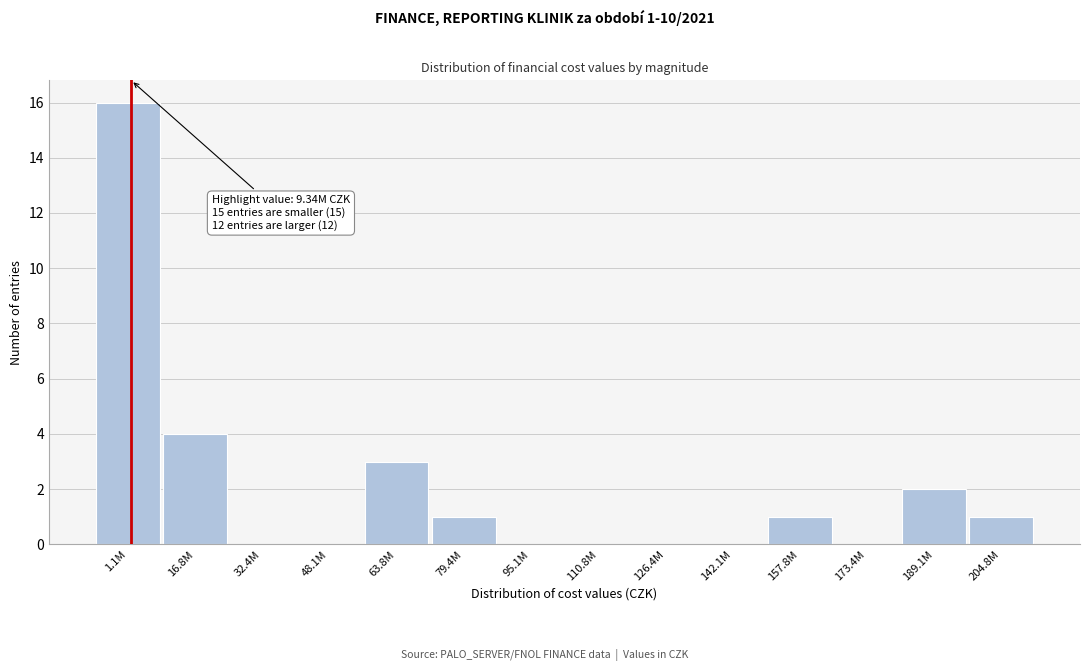

Reading right to left, extract all data points from this chart.

204.8M=1	189.1M=2	173.4M=0	157.8M=1	142.1M=0	126.4M=0	110.8M=0	95.1M=0	79.4M=1	63.8M=3	48.1M=0	32.4M=0	16.8M=4	1.1M=16